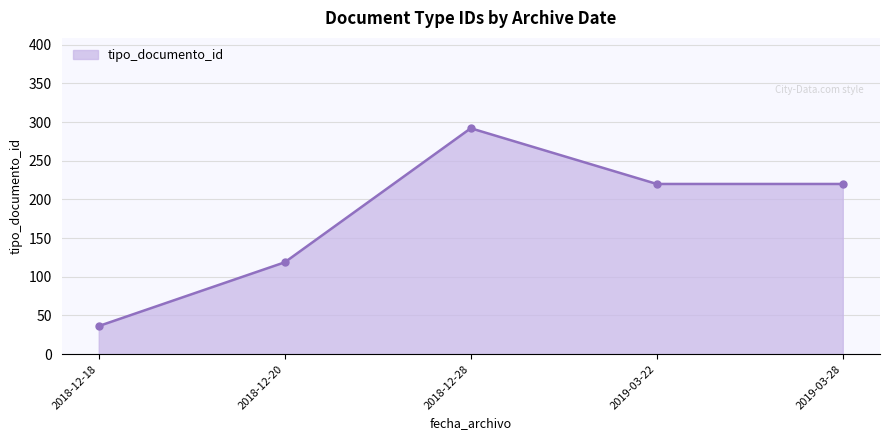

The chart shows a value of 59.8 at 2018-12-28. True or false?

False